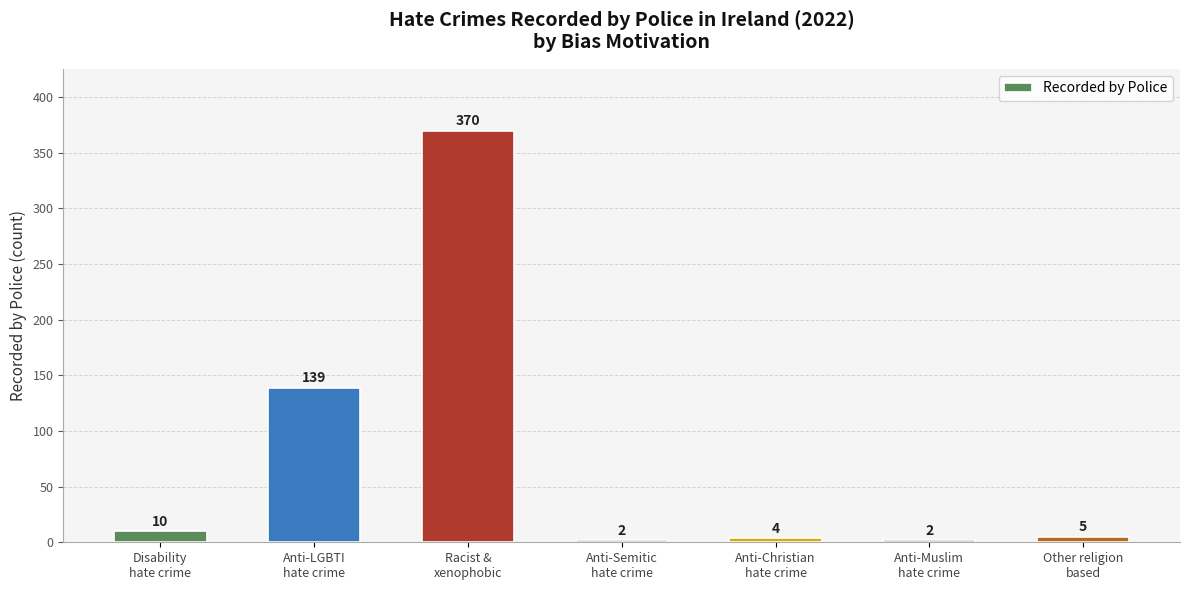

How many values are below 5?

3